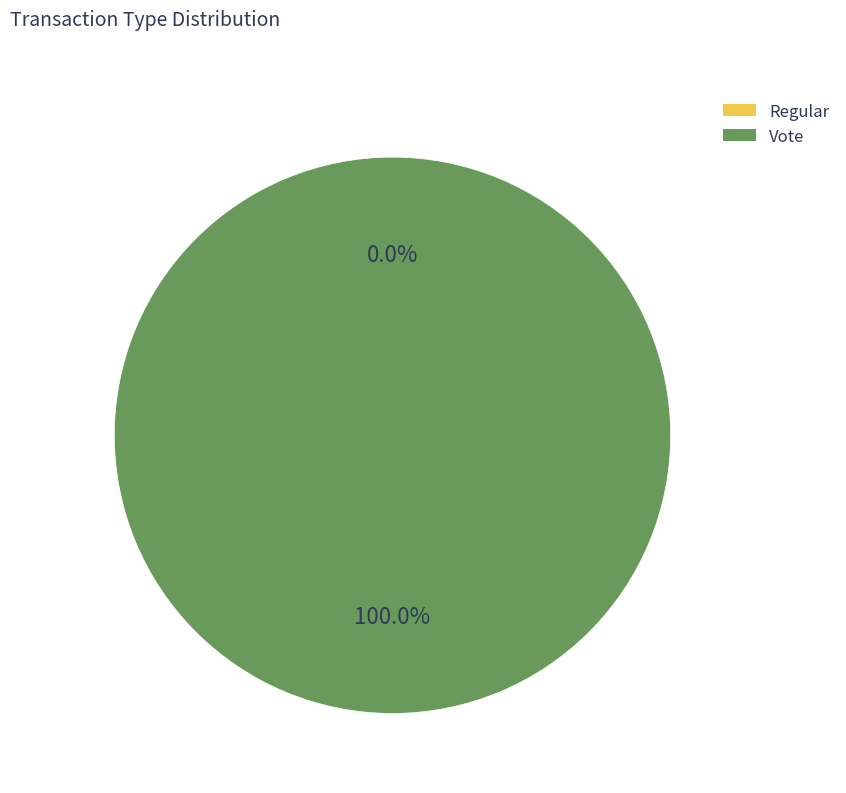

Do Regular and Vote together represent more than half of the pie?

Yes